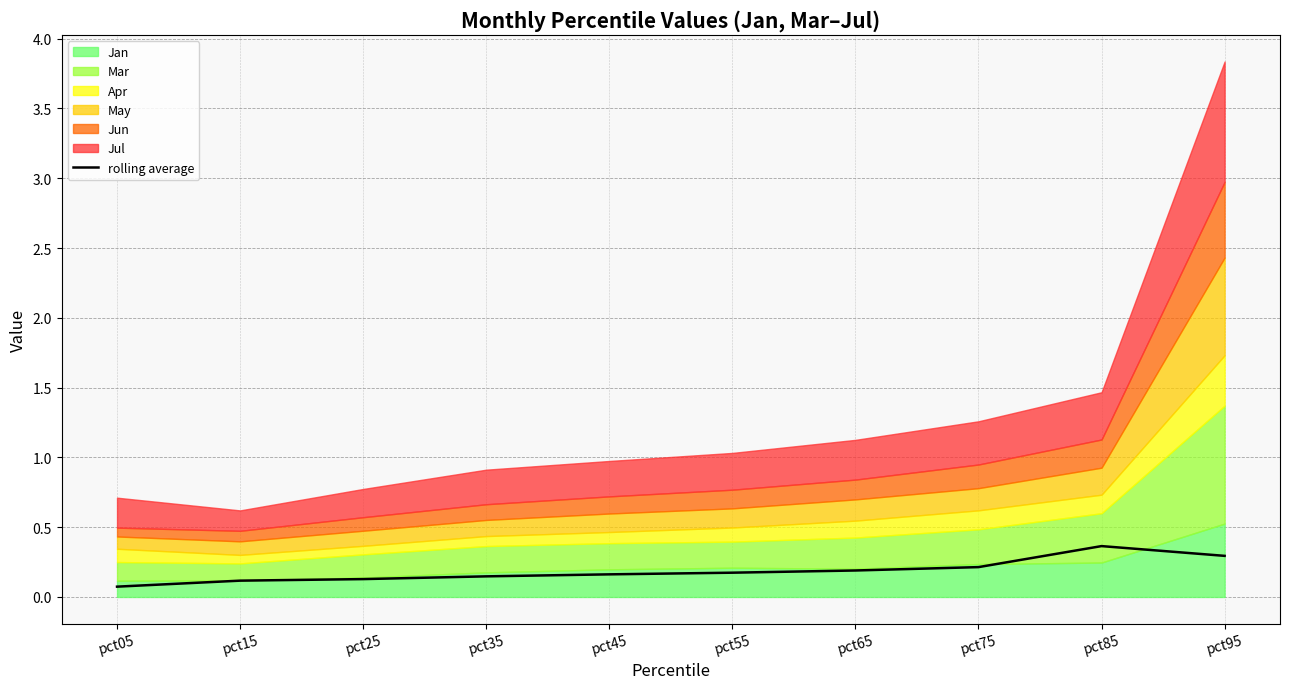

True or false: there are more than 0 points higher than both neighbors.

True